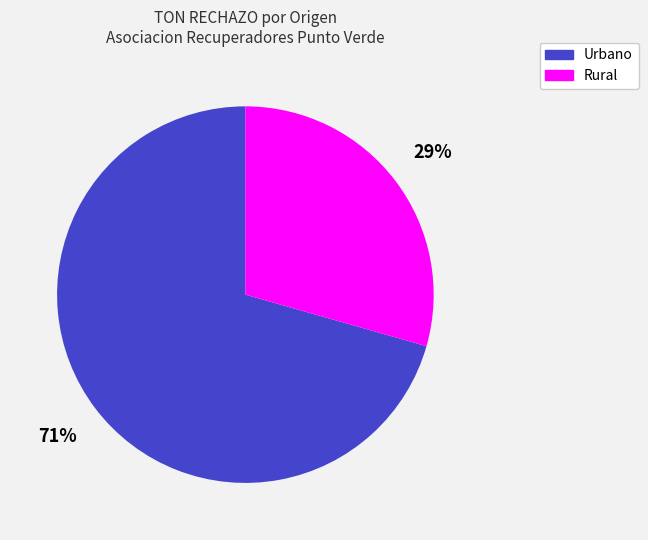

To the nearest percent, what is the average slice percentage?

50%